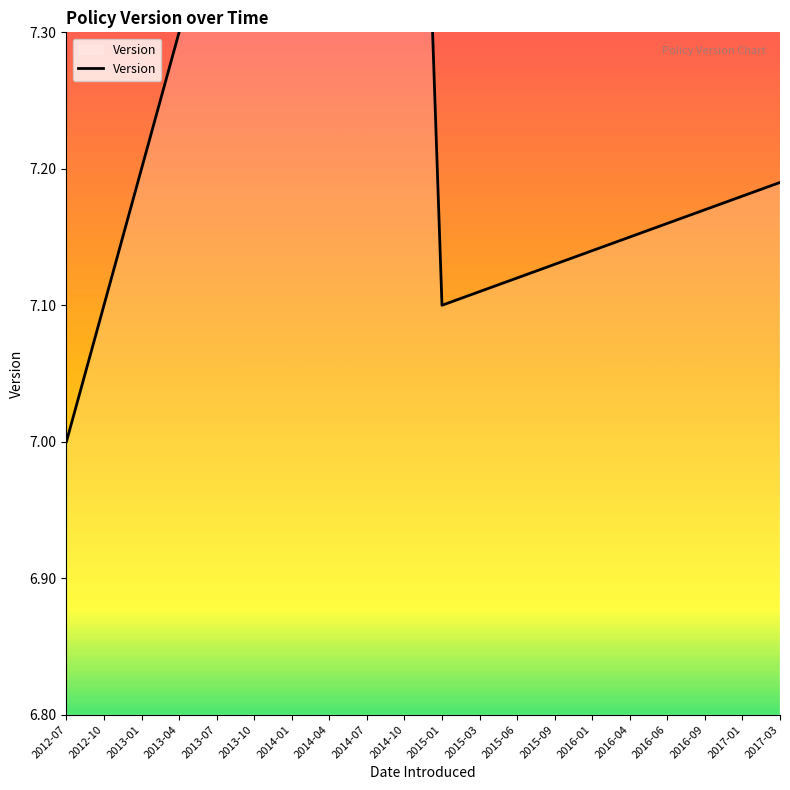

How many interior local valleys (lower than both neighbors) does the data have?

1